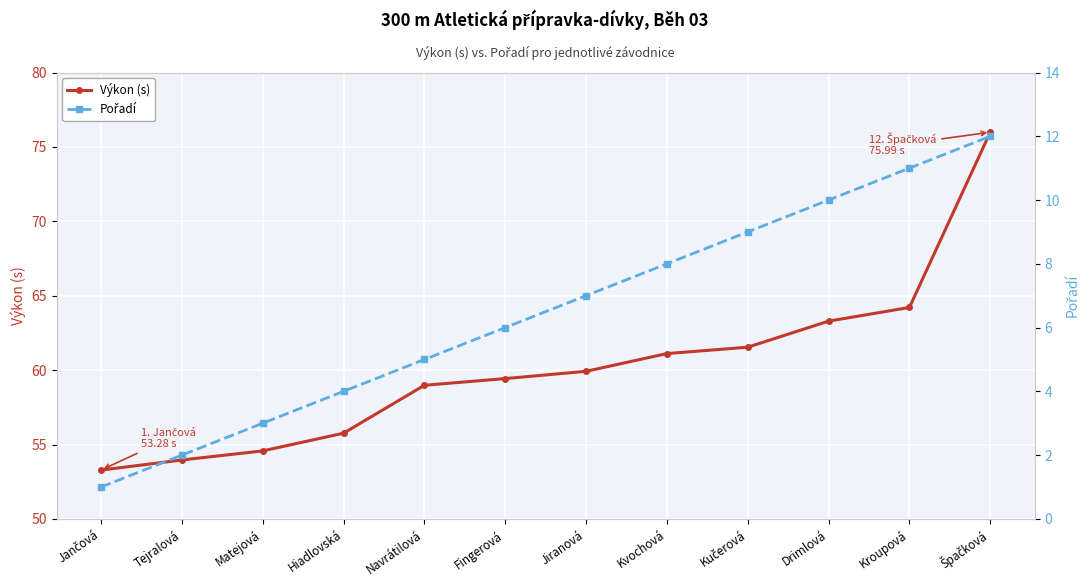

Count the number of categories in the chart.

12